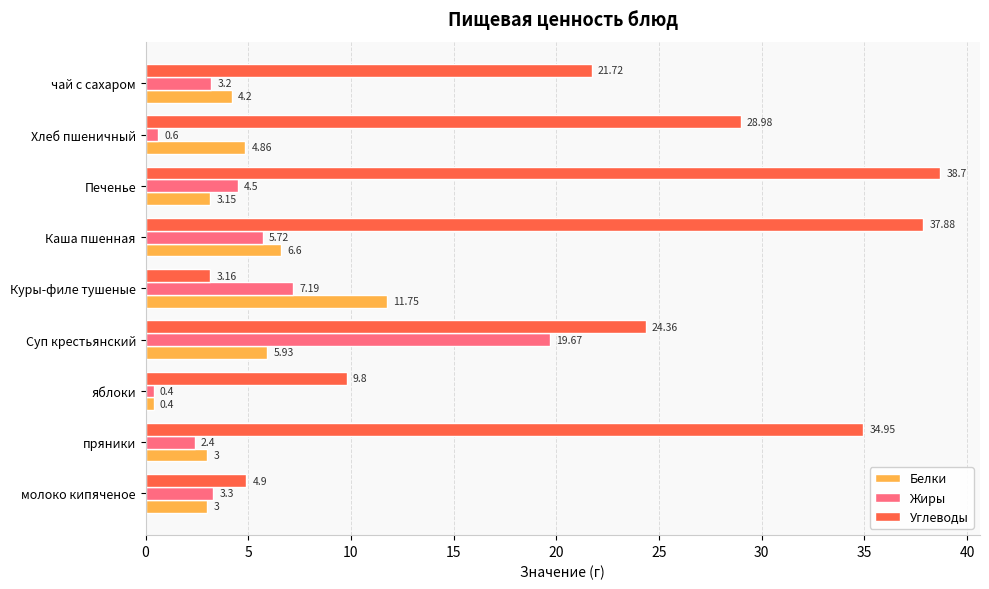

At how many categories does at least one series exceed 4?

9